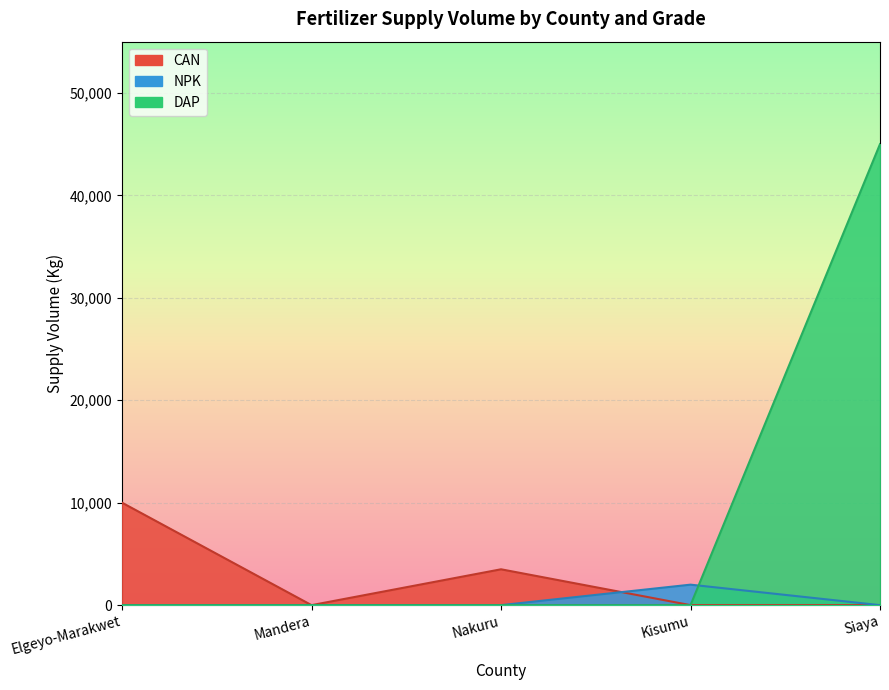

What is the sum of all DAP values?

45000